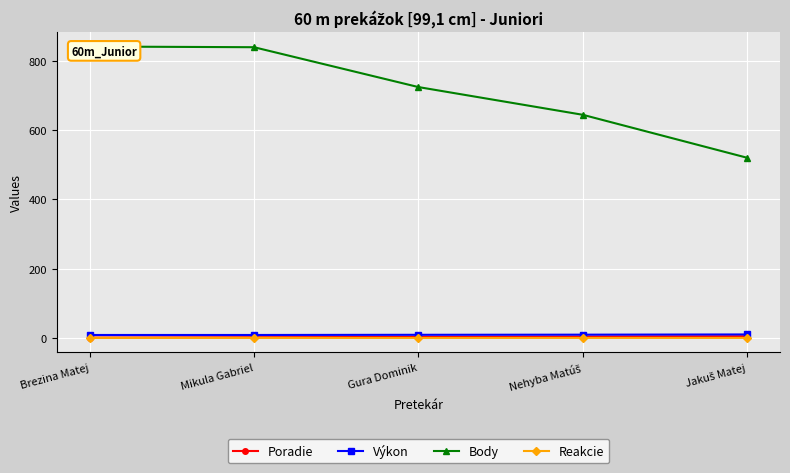

Is the value of Výkon at Mikula Gabriel greater than the value of Reakcie at Nehyba Matúš?

Yes